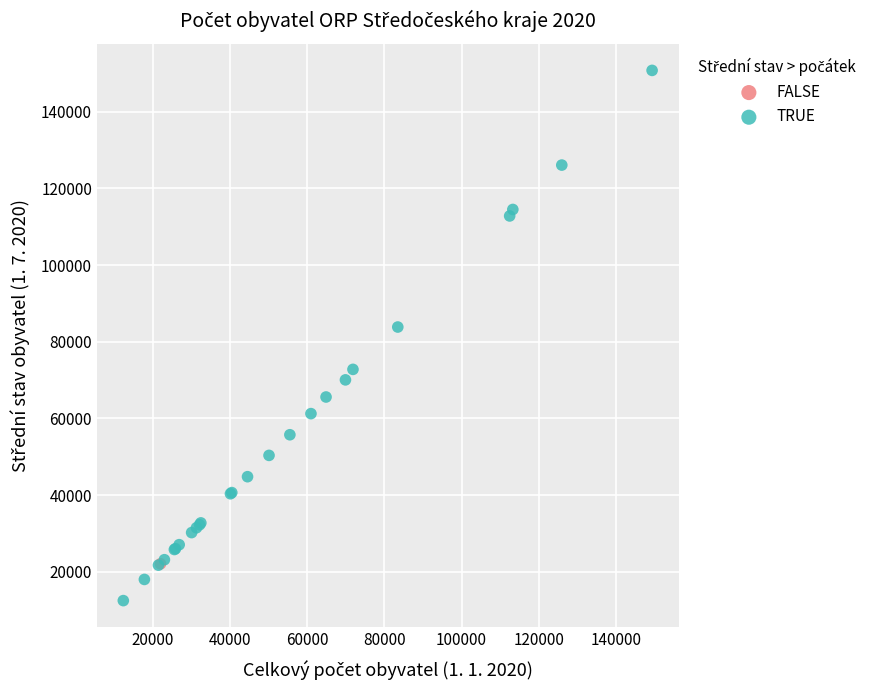

What are all the series names shown in the legend?

FALSE, TRUE